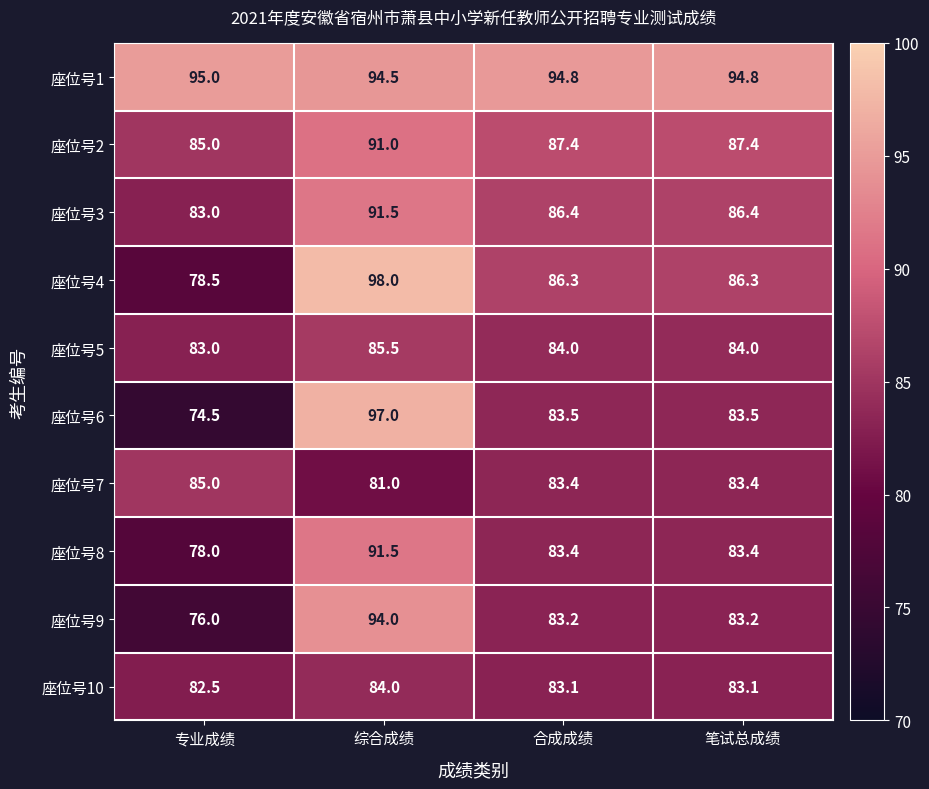

The value of 座位号7 at 笔试总成绩 is 122.4. True or false?

False